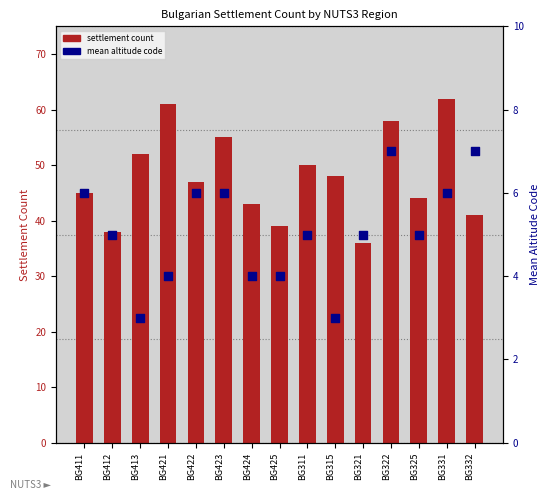

At how many categories does at least one series exceed 61?

1